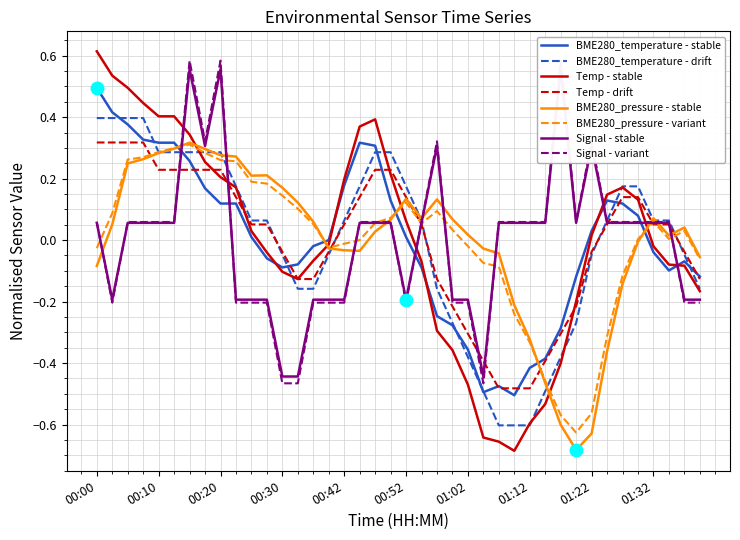

How many positive values does the Temp series have?

23